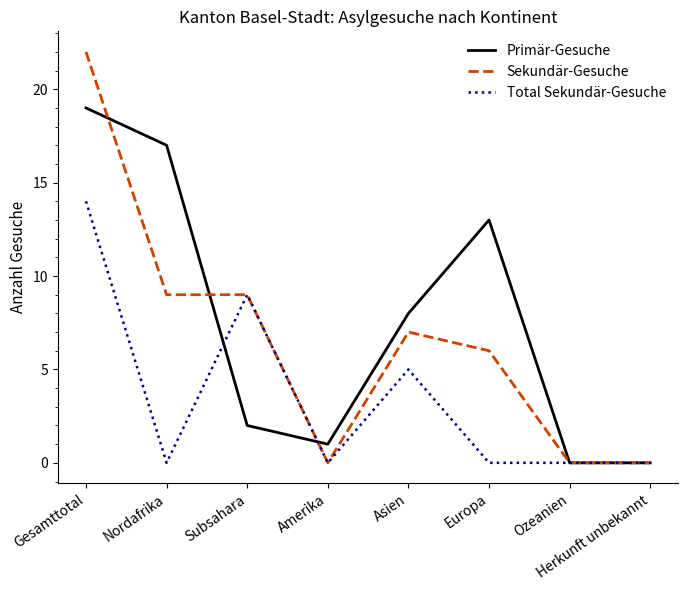

Reading left to right, list all the values displayed in this chart.

Primär-Gesuche: 19	17	2	1	8	13	0	0
Sekundär-Gesuche: 22	9	9	0	7	6	0	0
Total Sekundär-Gesuche: 14	0	9	0	5	0	0	0